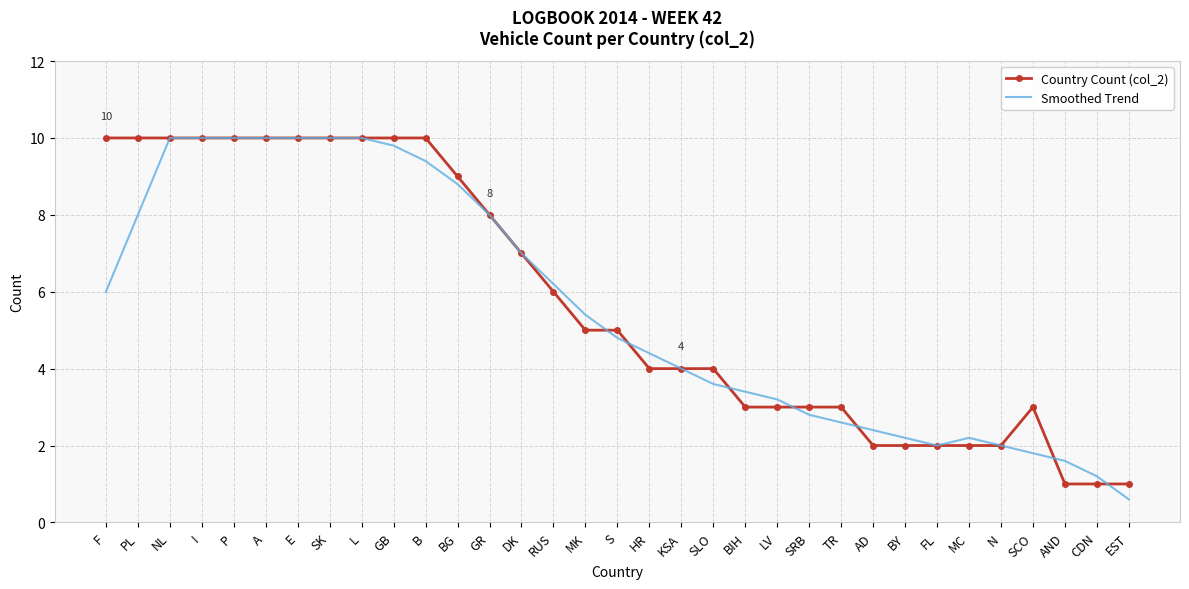

The value of Country Count (col_2) at I is 10.0. True or false?

True